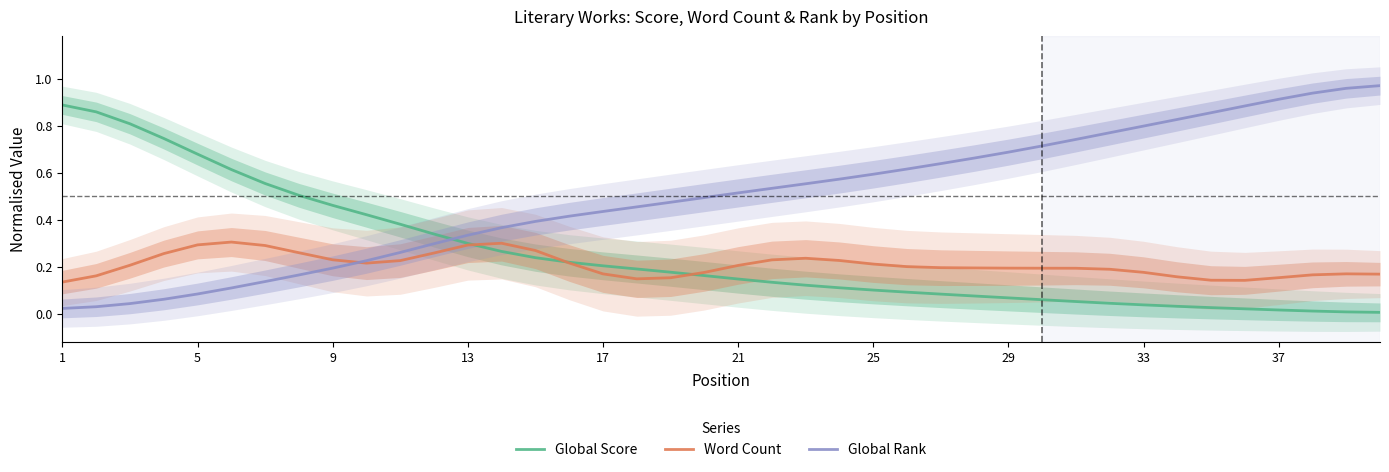

How many interior local valleys does the Word Count series have?

3